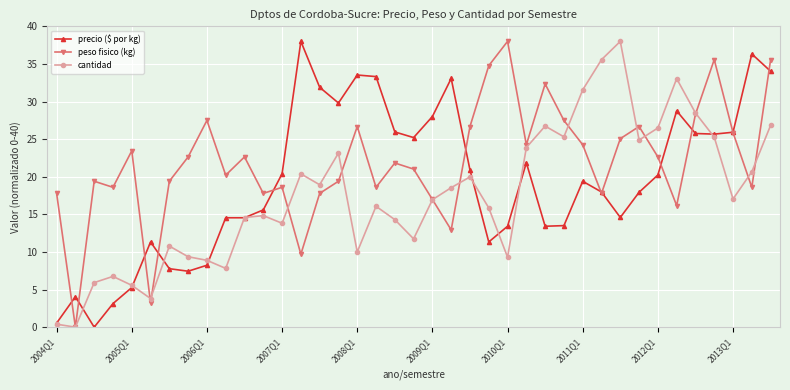

Rank the series by their average value, from highest to lowest.

peso fisico (kg), precio ($ por kg), cantidad